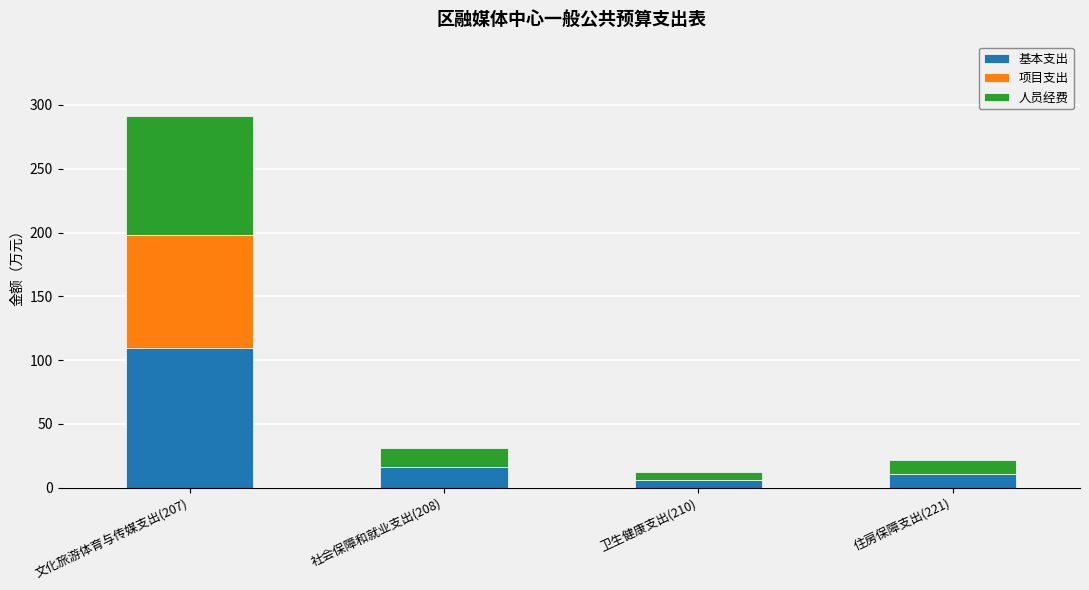

At which category is the sum across all series the highest?

文化旅游体育与传媒支出(207)